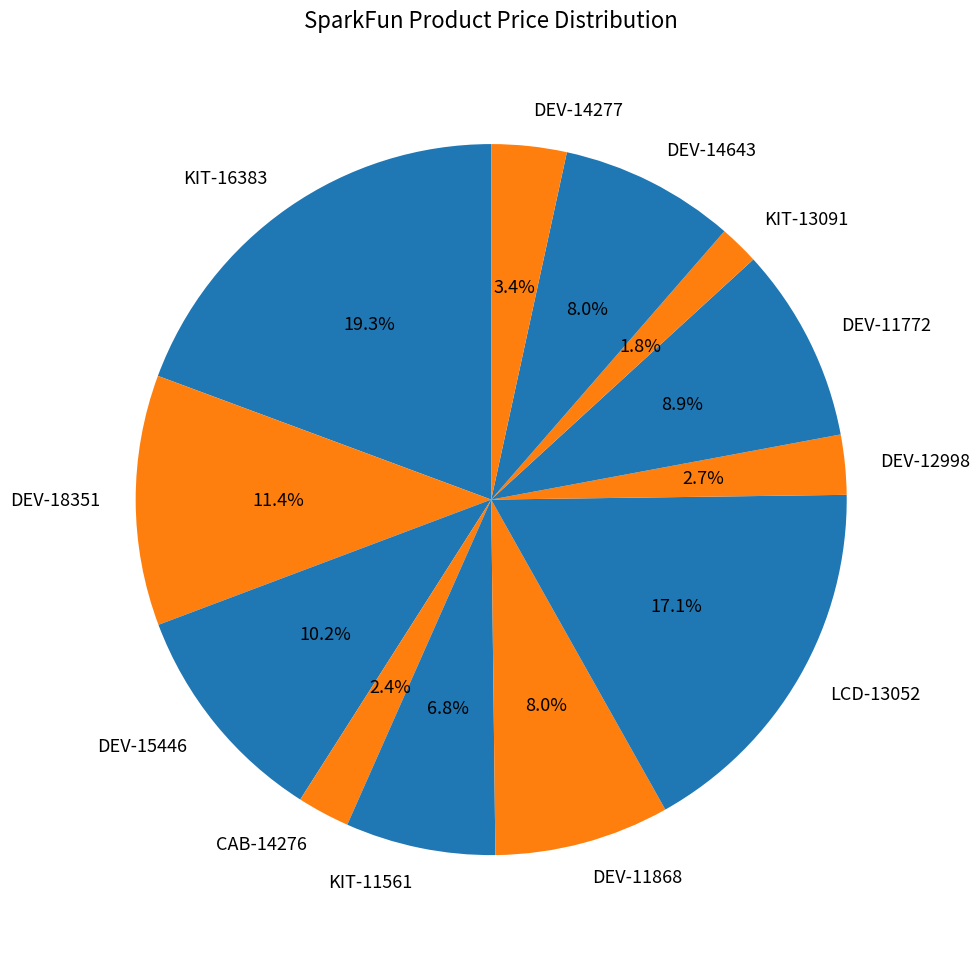

How many slices are in this pie chart?

12